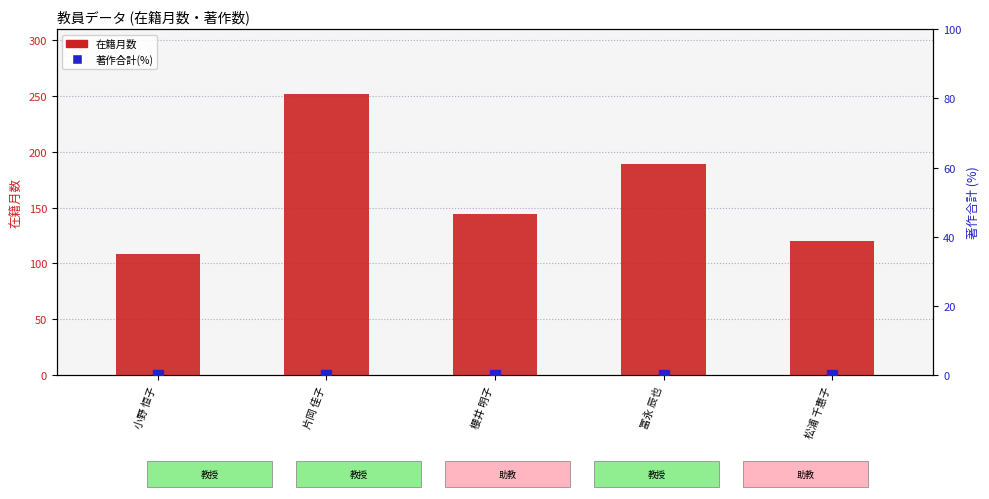

Which category has the highest value across all series?

片岡 佳子